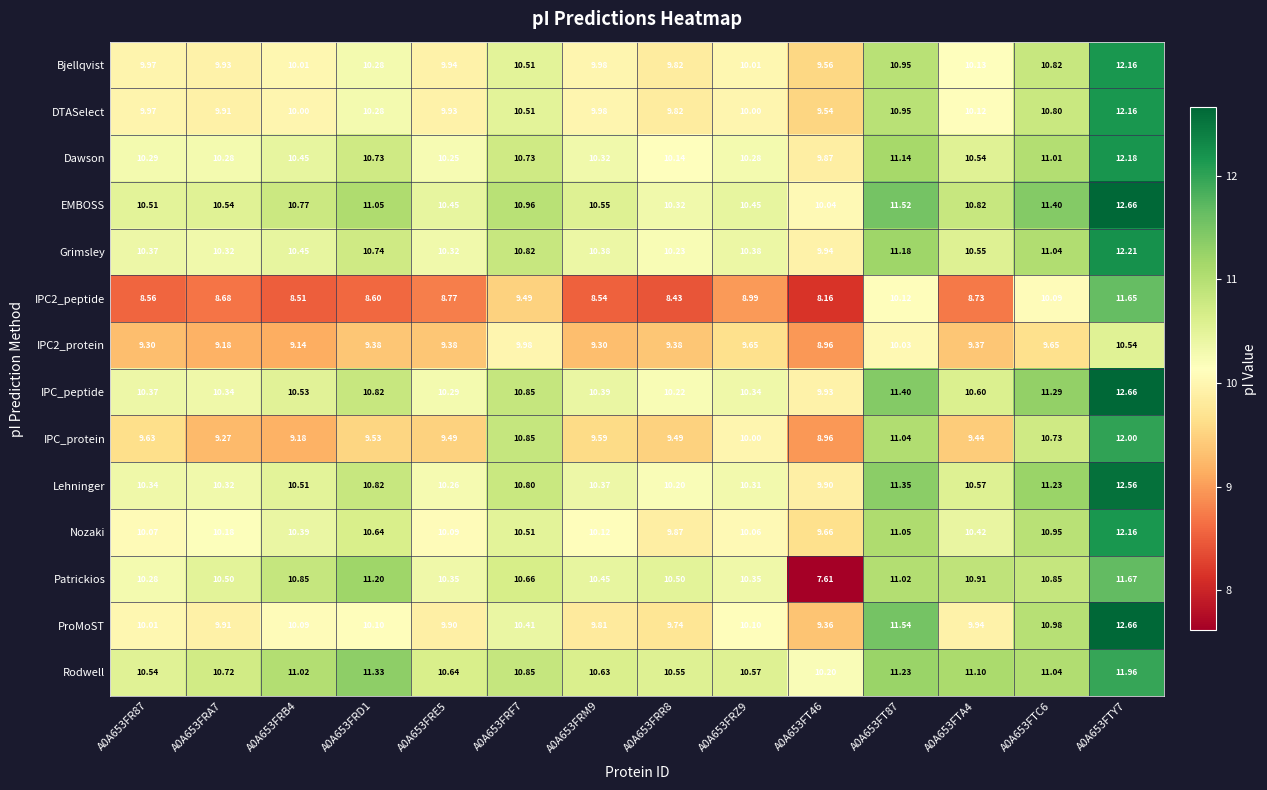

Which category has the highest value across all series?

A0A653FTY7